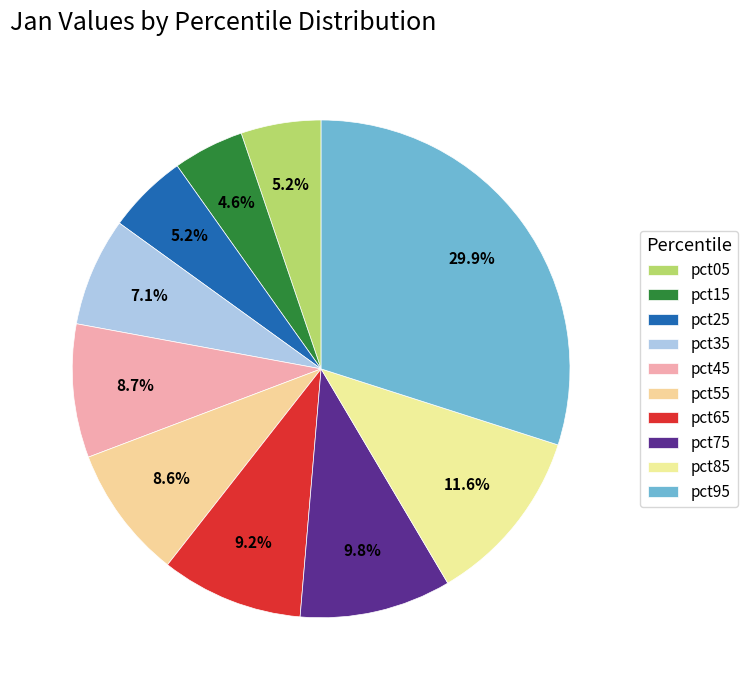

How many segments does this pie chart have?

10